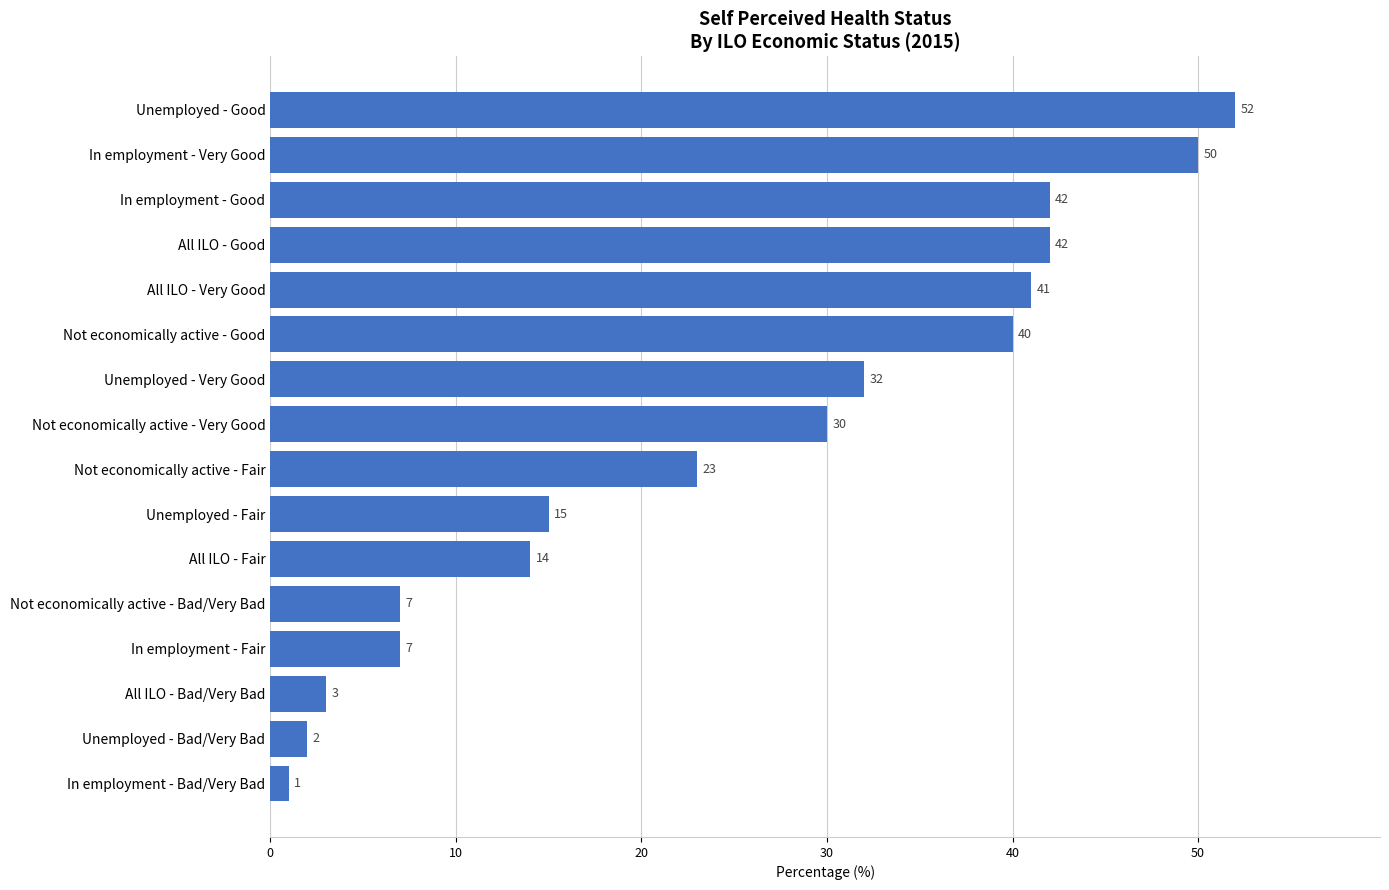

What is the minimum value shown in the chart?

1